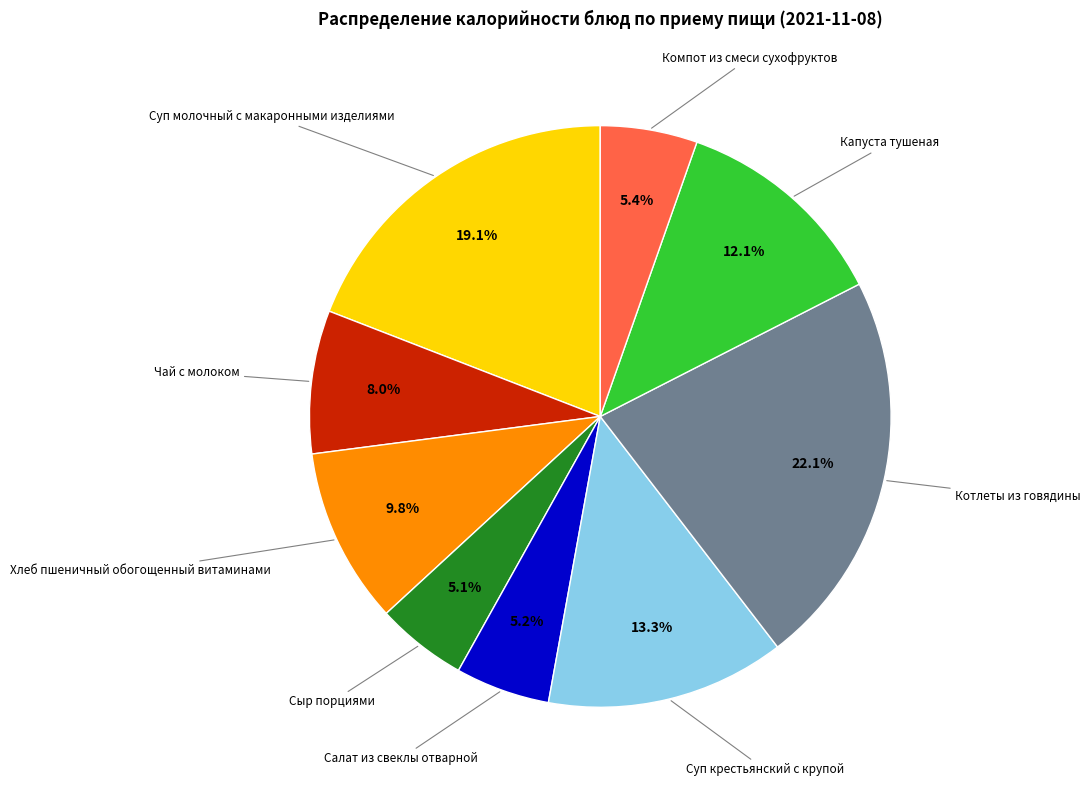

Is there a majority slice in this chart?

No